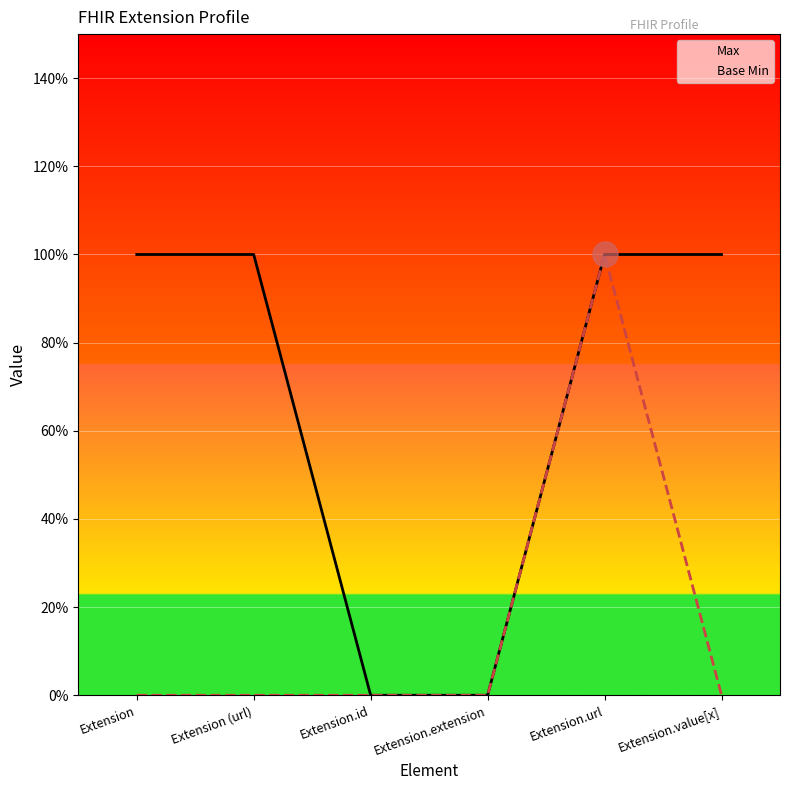

What is the sum of all Max values?

4